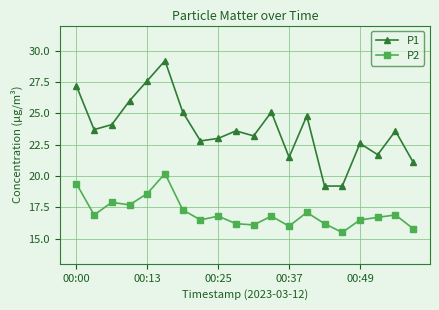

True or false: P1 and P2 intersect in this chart.

False